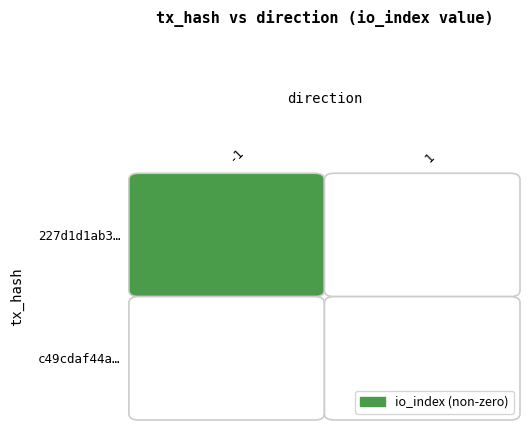

Reading left to right, what are all the values shown in this chart?

227d1d1ab3c8e90ea9c77054765d7a360595028: direction=-1	io_index=12
c49cdaf44a3c4979514670c00e8d44faa1bcda4: direction=1	io_index=0